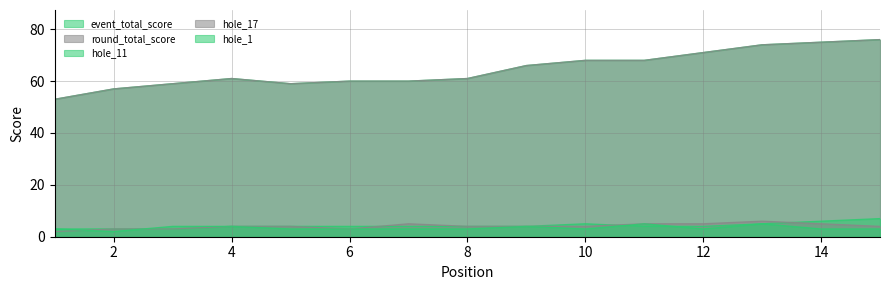

Is it true that hole_1 equals 4 at 4?

True